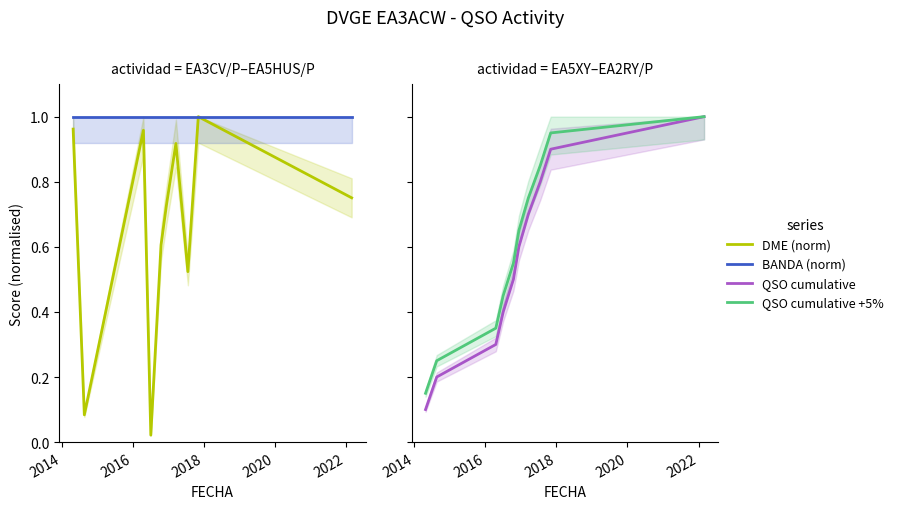

How many lines are shown in the chart?

4